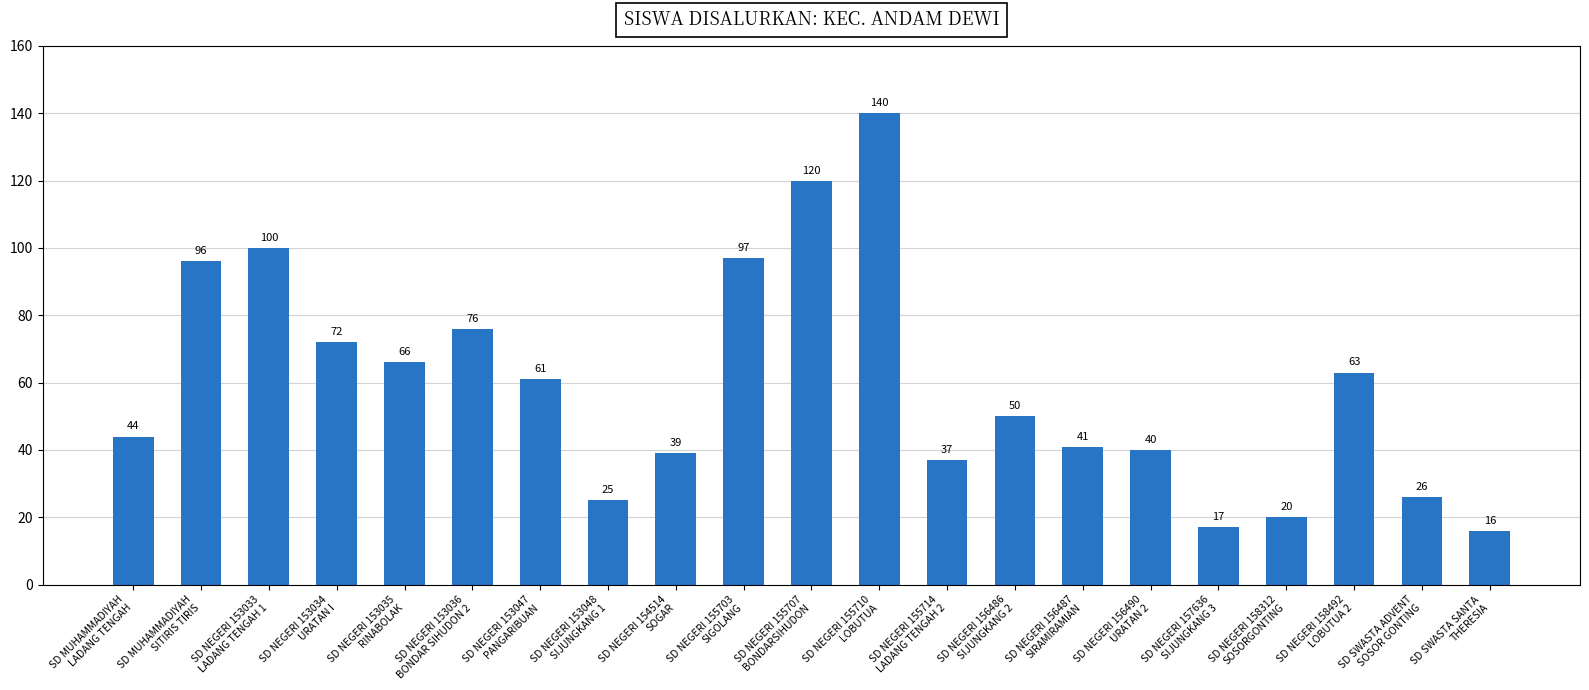

What position from the left is SD NEGERI 156486
SIJUNGKANG 2?

14